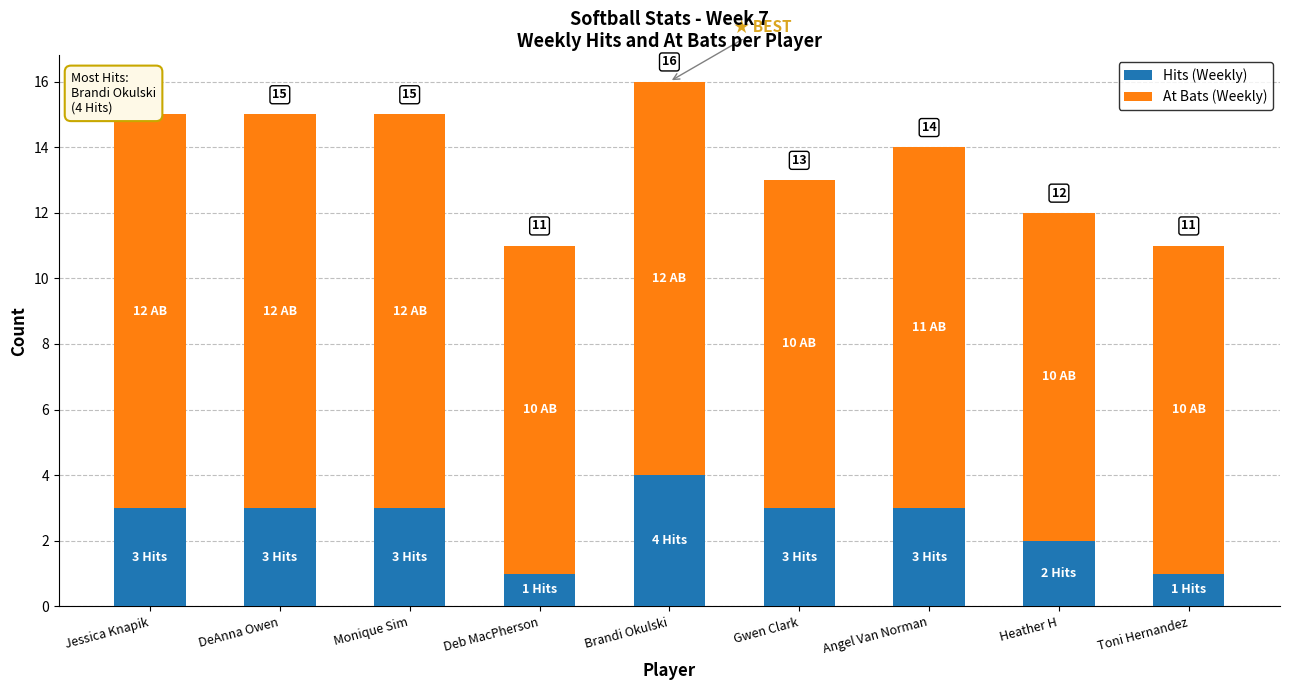

How many data points in Hits (Weekly) are above 3?

1